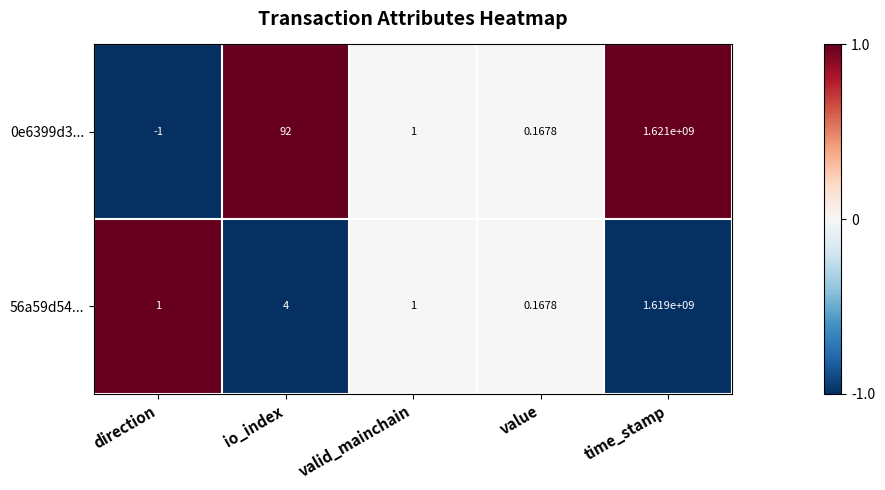

At which category is the sum across all series the highest?

time_stamp